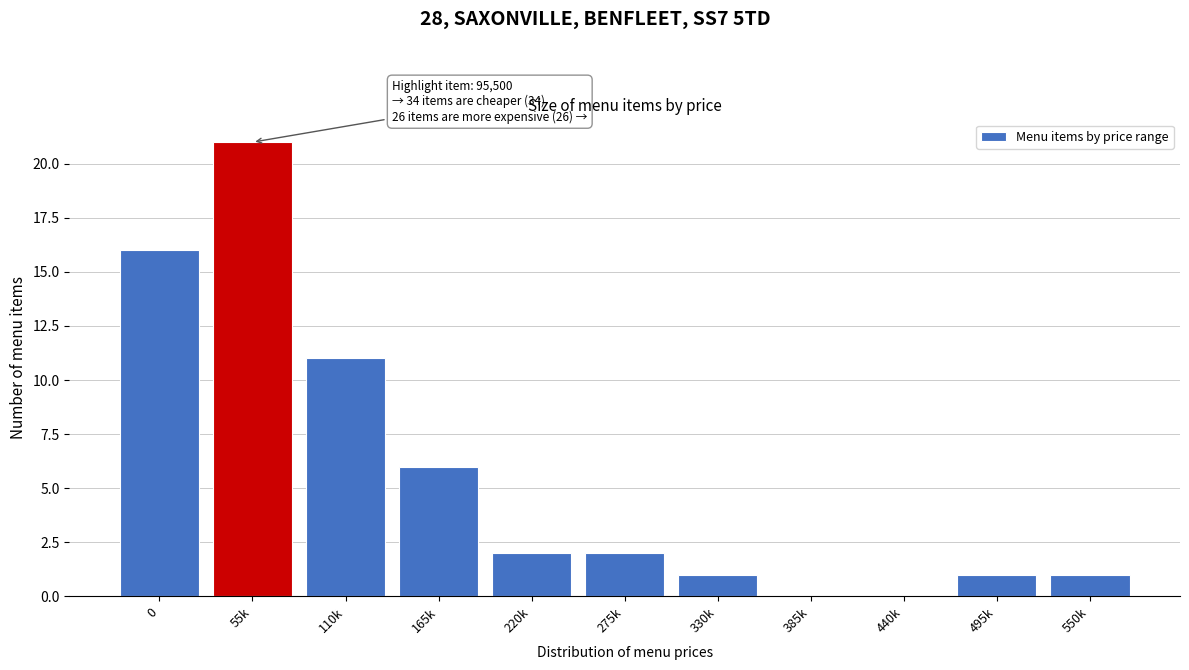

Reading left to right, what are all the values shown in this chart?

0=16	55k=21	110k=11	165k=6	220k=2	275k=2	330k=1	385k=0	440k=0	495k=1	550k=1